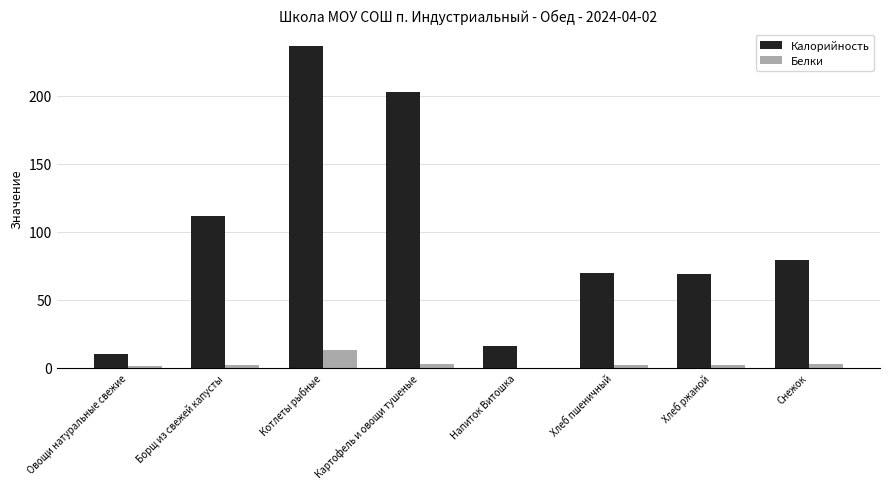

Reading left to right, what are all the values shown in this chart?

Калорийность: Овощи натуральные свежие=10	Борщ из свежей капусты=112	Котлеты рыбные=237	Картофель и овощи тушеные=203	Напиток Витошка=16	Хлеб пшеничный=70	Хлеб ржаной=69	Снежок=79
Белки: Овощи натуральные свежие=1	Борщ из свежей капусты=2	Котлеты рыбные=13	Картофель и овощи тушеные=3	Напиток Витошка=0	Хлеб пшеничный=2	Хлеб ржаной=2	Снежок=3